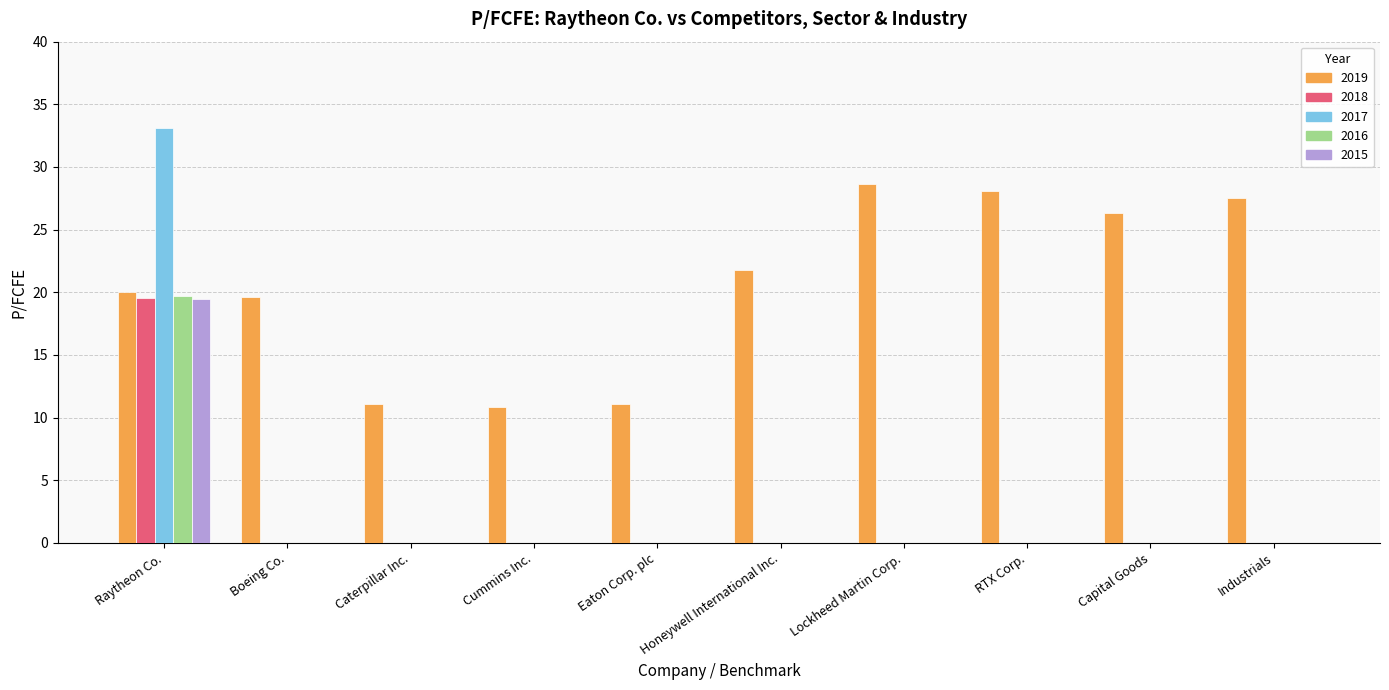

The 2016 series shows -12.5 at Boeing Co.. True or false?

False